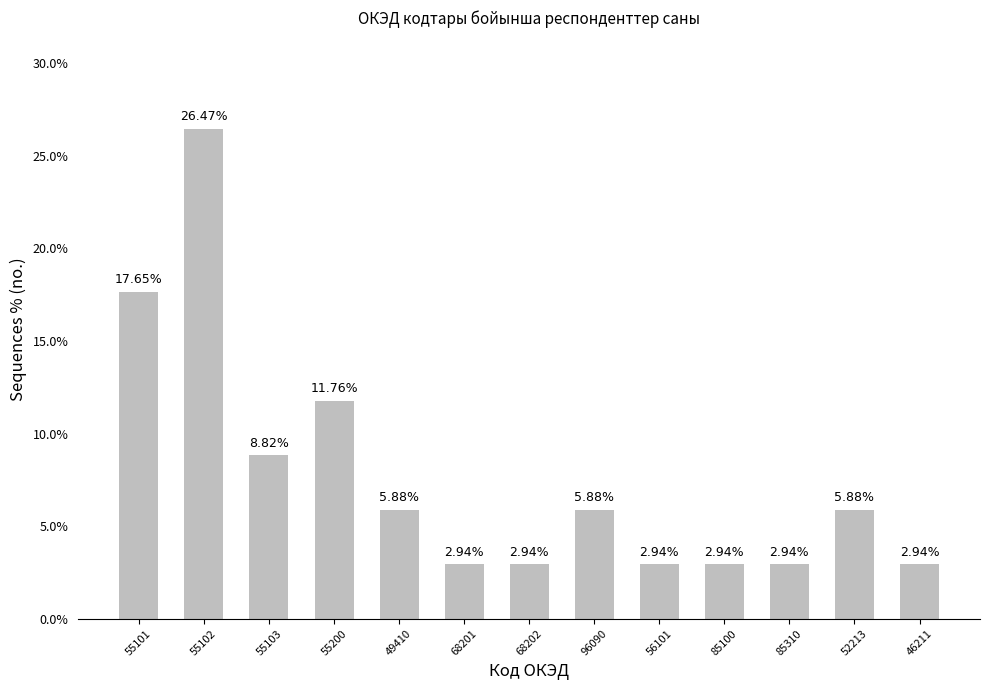

How many values are below 5?

6